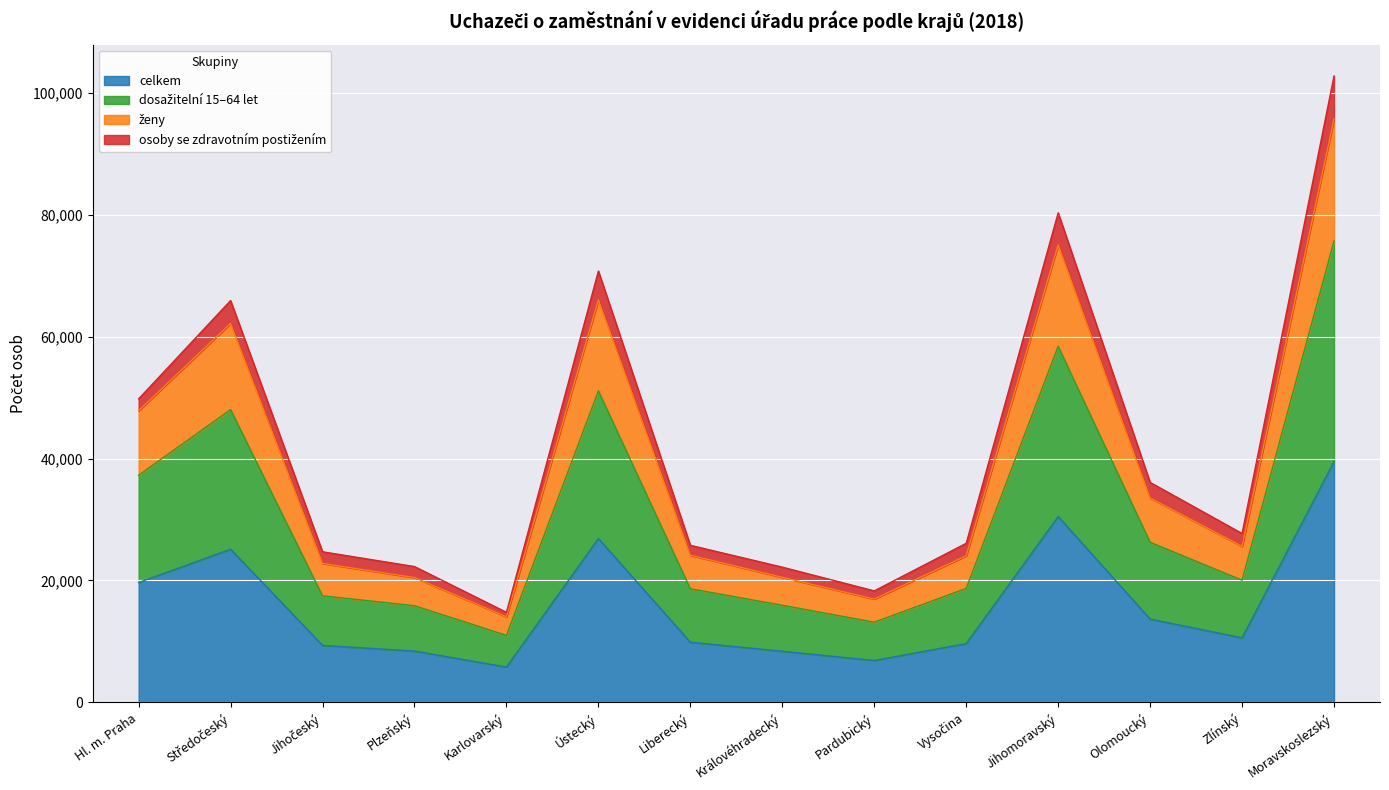

What is the highest value of the celkem series?

39515